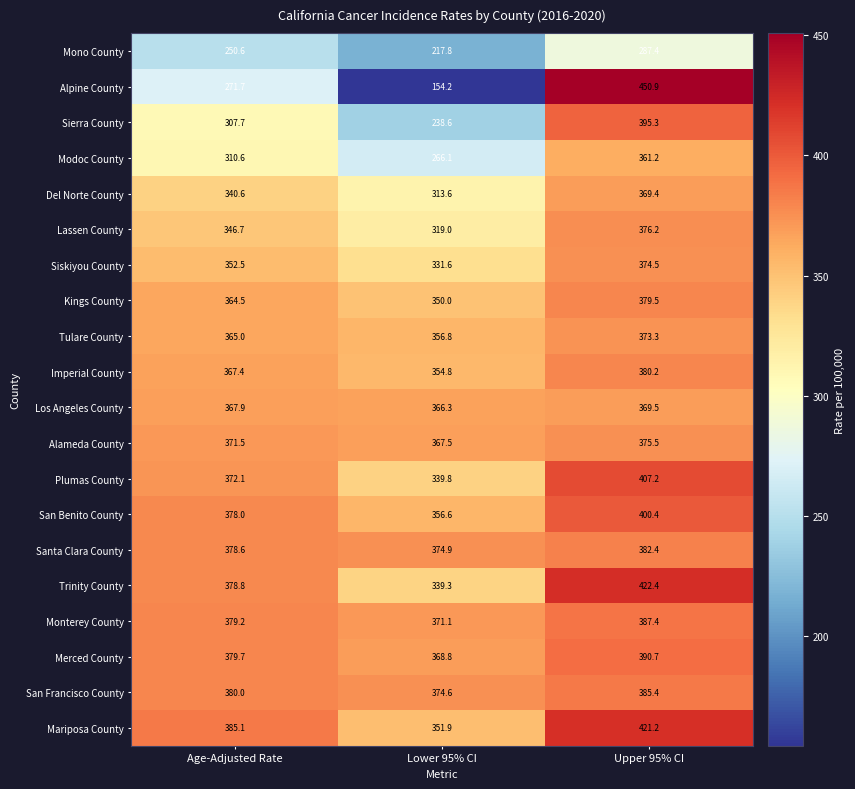

The value of Kings County at Age-Adjusted Rate is 99.2. True or false?

False